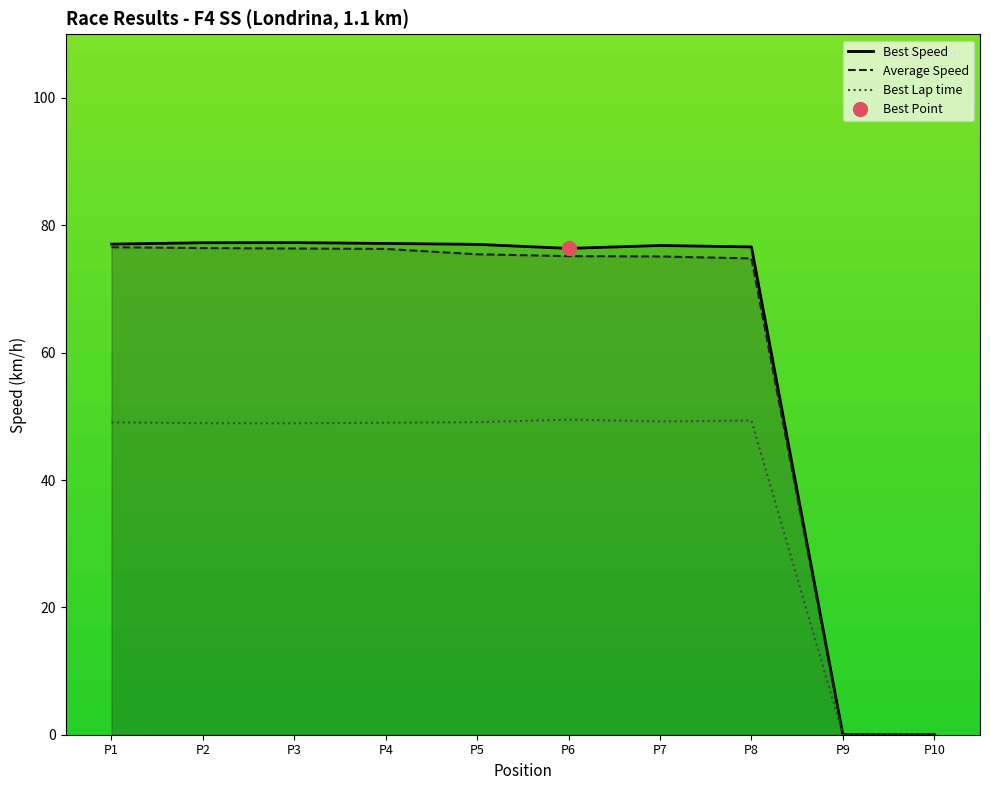

What are all the series names shown in the legend?

Best Speed, Average Speed, Best Lap time